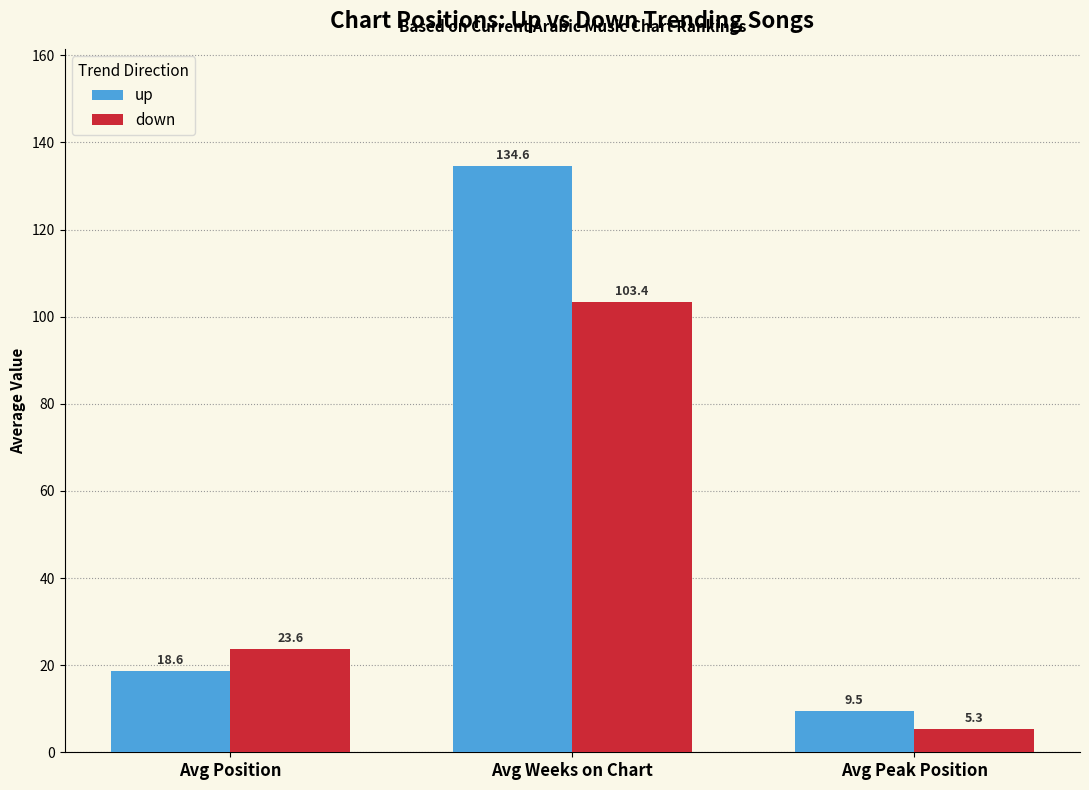

Which label corresponds to the largest value in the chart?

Avg Weeks on Chart